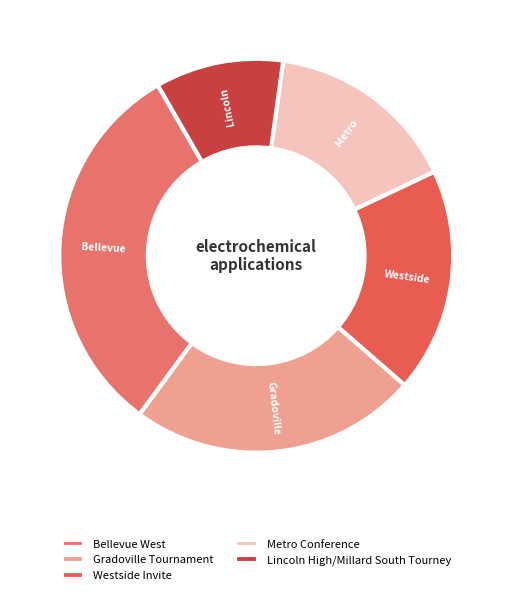

What is the change in value from Westside Invite to Lincoln High/Millard South Tourney?

-3